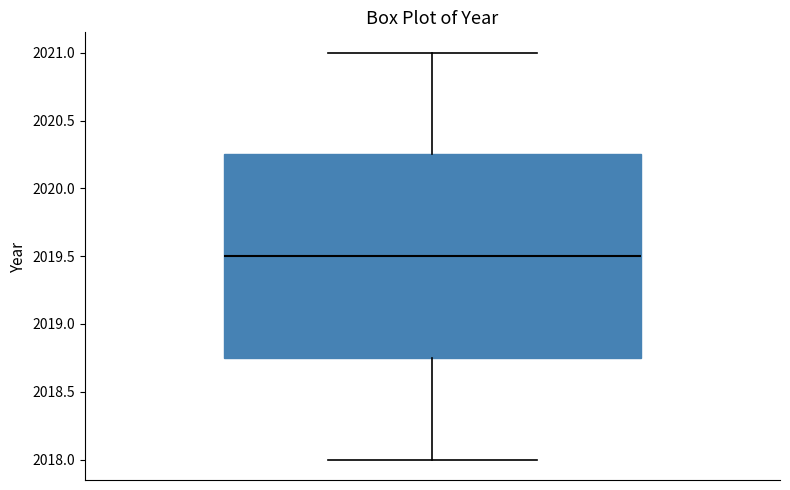

Where is the lower edge of the box on the y-axis? The values are not printed on the chart, so give them approximately, as read against the axis.

2018.75